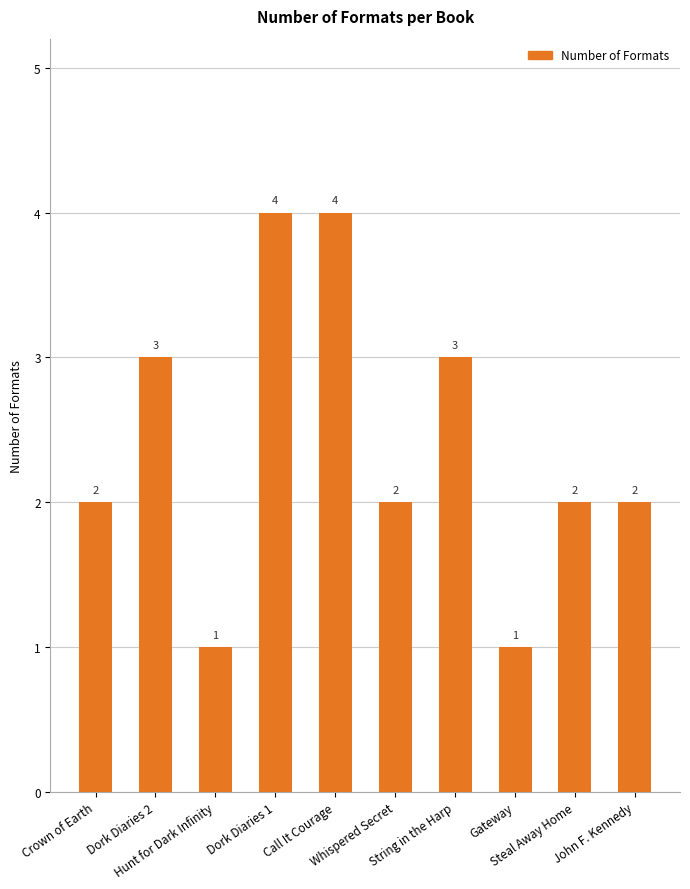

What is the greatest value displayed?

4